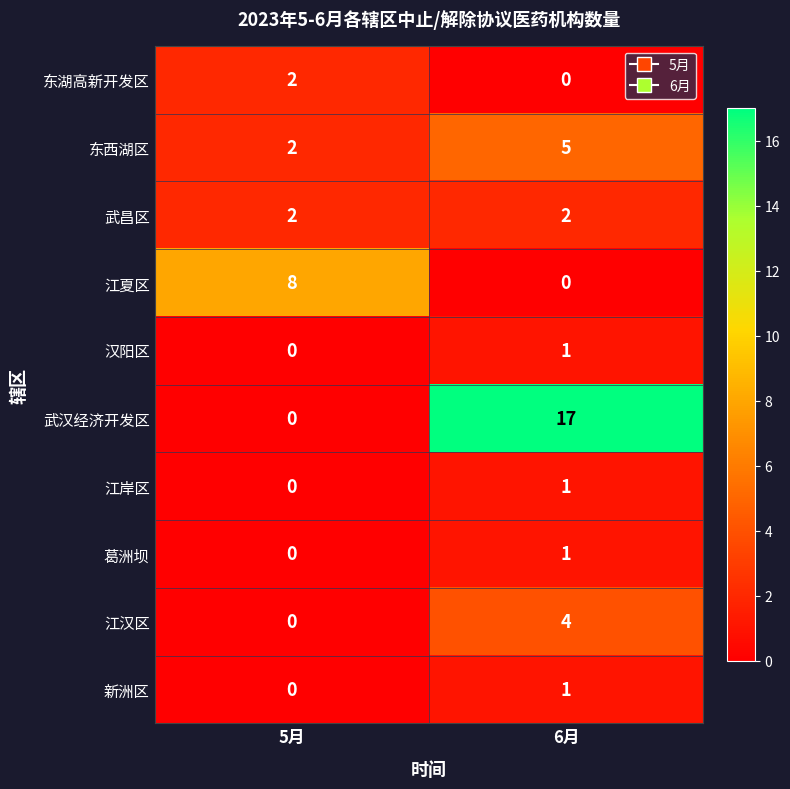

Rank the categories by 新洲区 value from lowest to highest.

5月, 6月